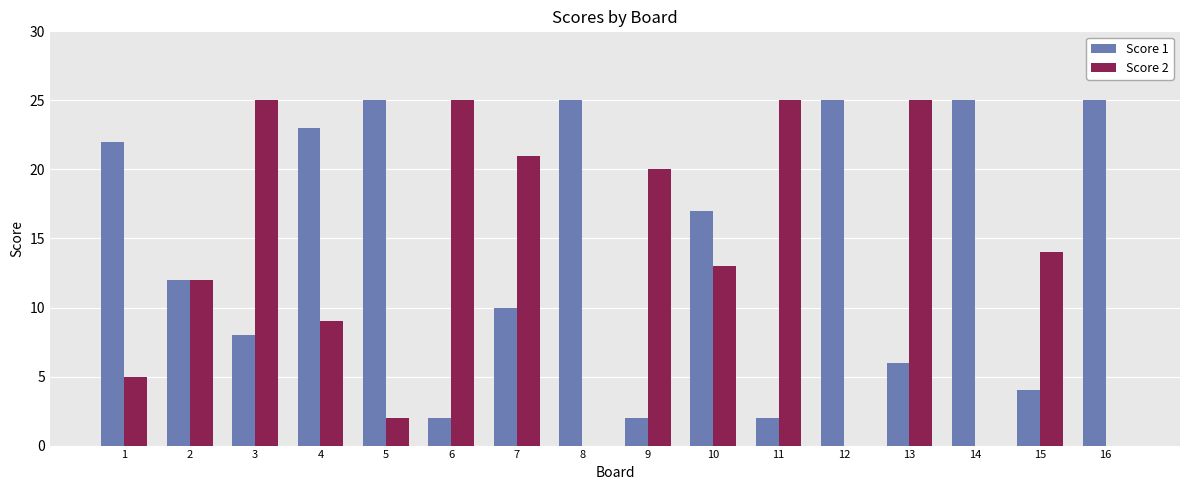

How many distinct data groups are displayed?

2